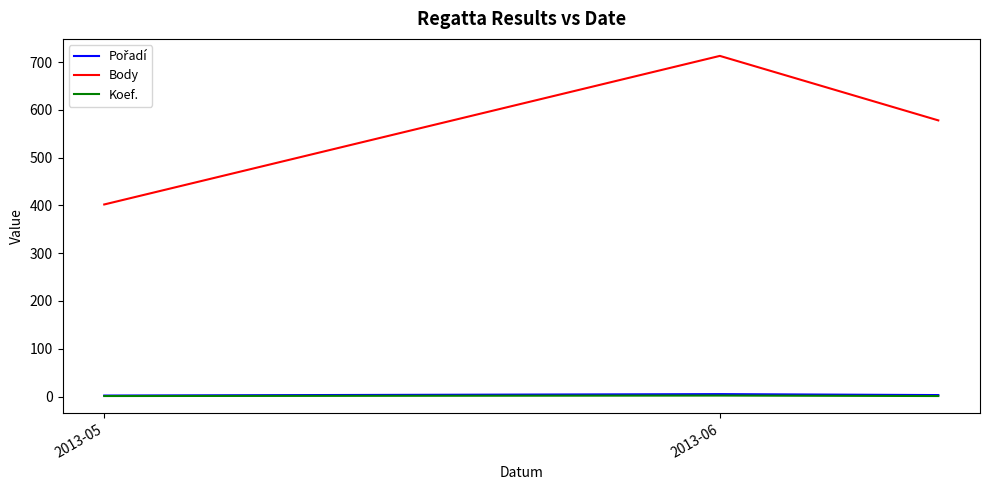

Which series has the widest spread of values?

Body